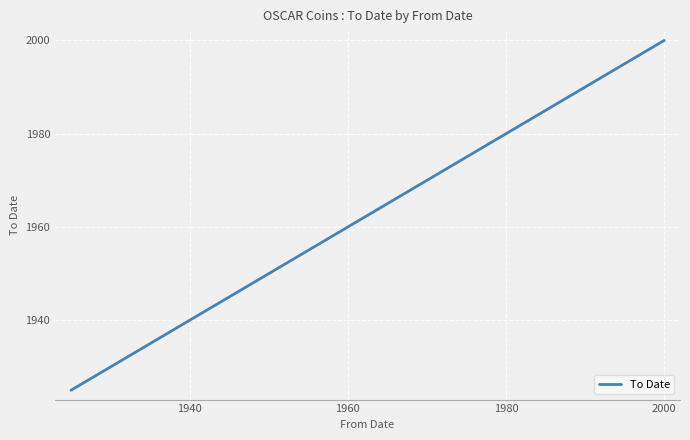

How many data points are less than 1998?

2